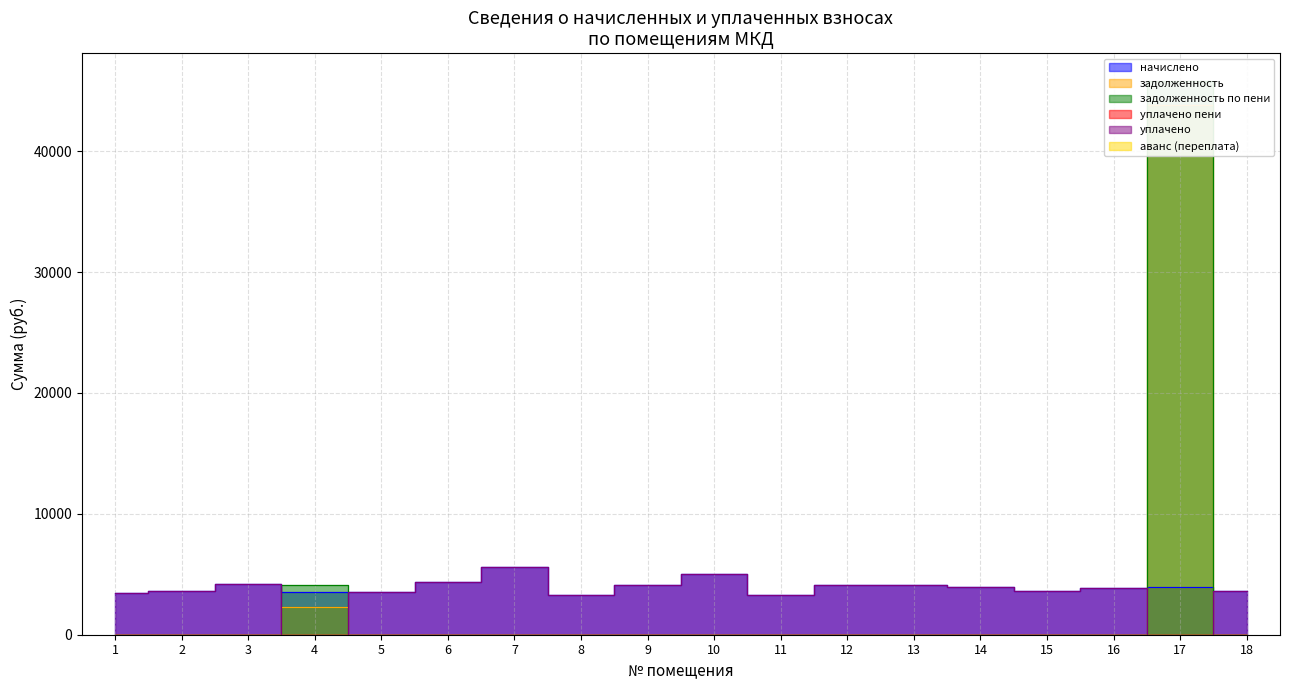

In начислено, how many points are higher than both neighbors (excluding endpoints)?

5